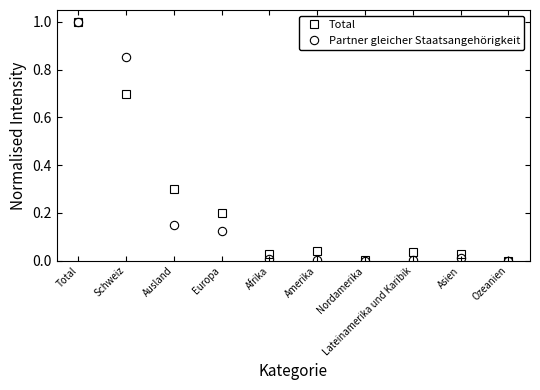

How many categories are shown in the chart?

10